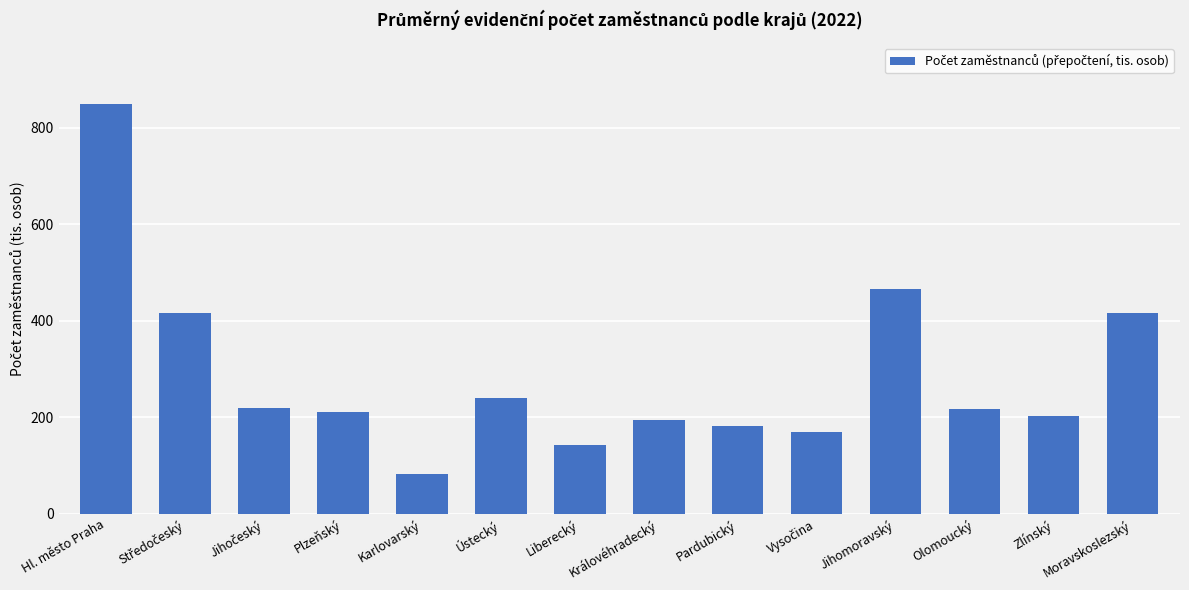

What is the difference between the values at Moravskoslezský and Jihomoravský?

48.6